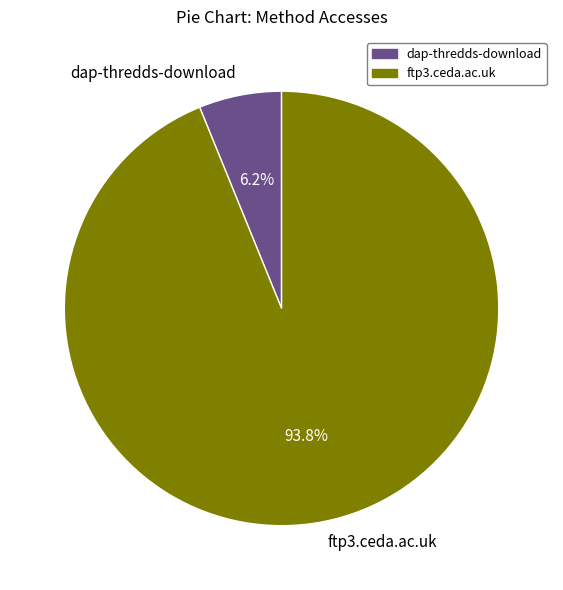

What is the largest slice in the pie chart?

ftp3.ceda.ac.uk